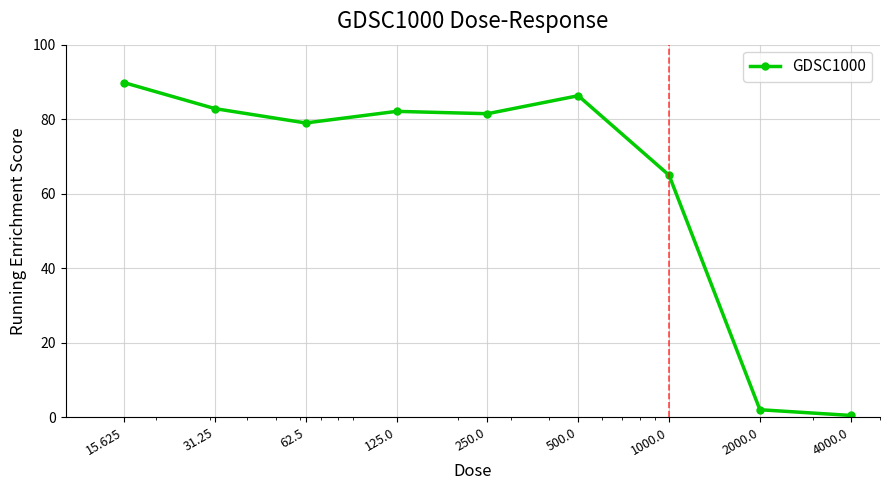

How many data points are less than 81?

4